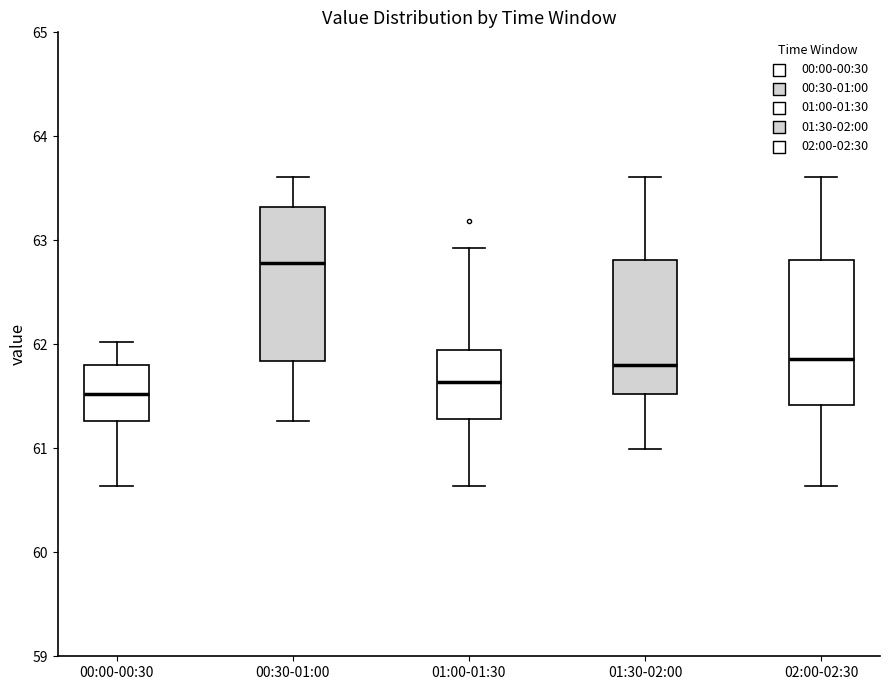

Where does the median line of the box for 02:00-02:30 sit on the y-axis? The values are not printed on the chart, so give them approximately, as read against the axis.

61.9